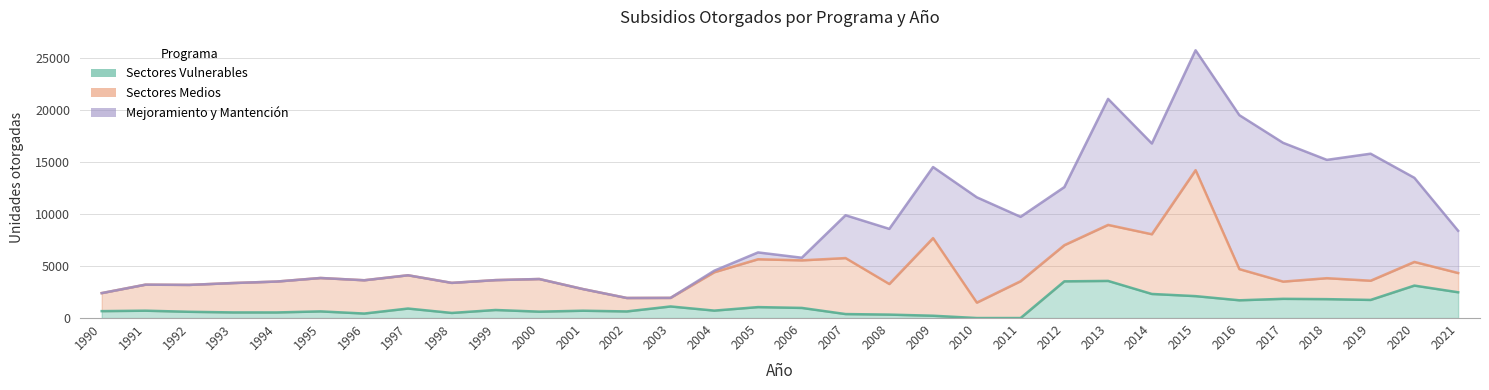

In Mejoramiento y Mantención, how many points are higher than both neighbors (excluding endpoints)?

5